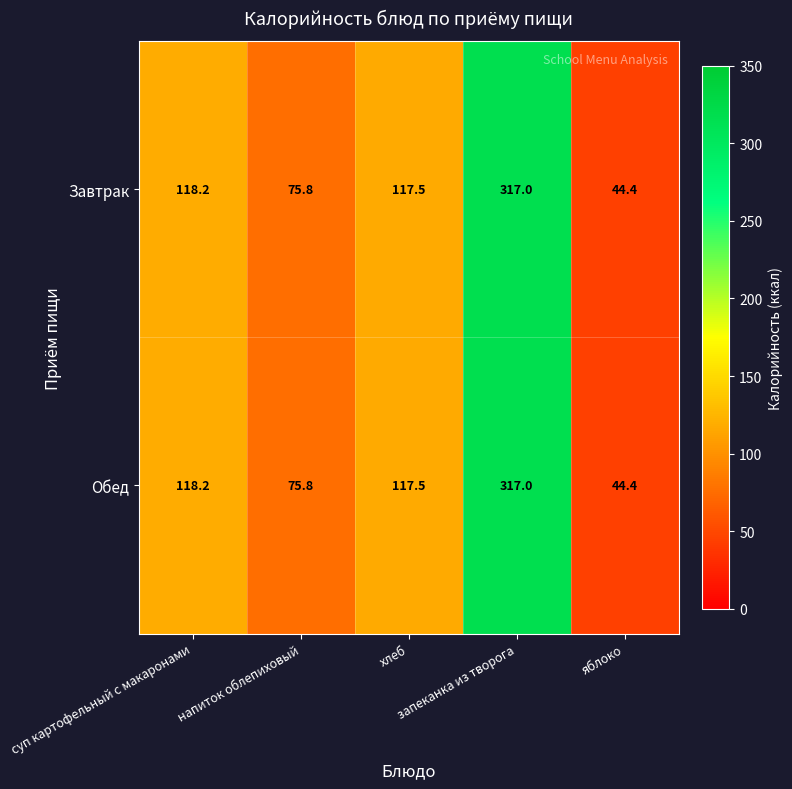

What is the minimum value shown in the chart?

44.4